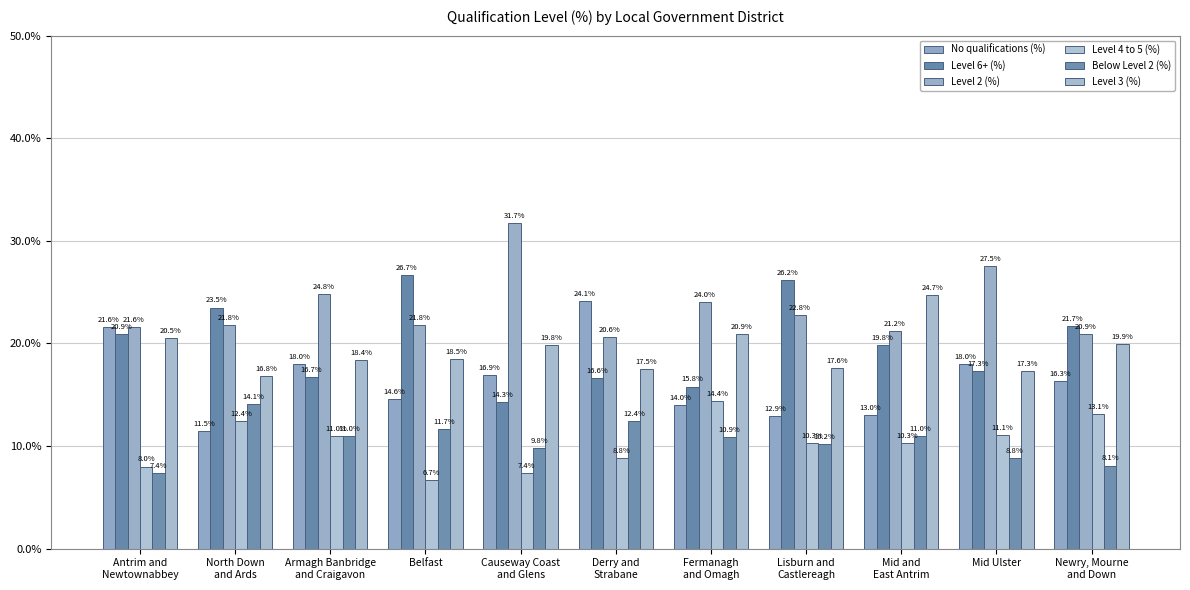

What is the label of the 7th bar from the left?

Fermanagh
and Omagh